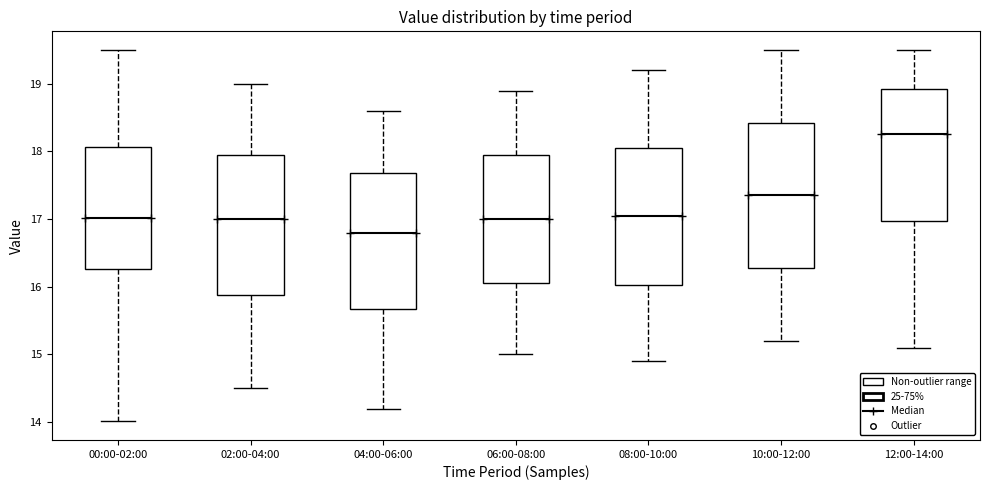

Reading left to right, read every box against the y-axis: the position of its median line, the range the box covers, and the ends of its whiskers. The values are not printed on the chart, so give them approximately, as read against the axis.

00:00-02:00: median 17.0, box 16.3 to 18.1, whiskers 14.0 to 19.5
02:00-04:00: median 17.0, box 15.9 to 18.0, whiskers 14.5 to 19.0
04:00-06:00: median 16.8, box 15.7 to 17.7, whiskers 14.2 to 18.6
06:00-08:00: median 17.0, box 16.1 to 18.0, whiskers 15.0 to 18.9
08:00-10:00: median 17.1, box 16.0 to 18.1, whiskers 14.9 to 19.2
10:00-12:00: median 17.4, box 16.3 to 18.4, whiskers 15.2 to 19.5
12:00-14:00: median 18.3, box 17.0 to 18.9, whiskers 15.1 to 19.5